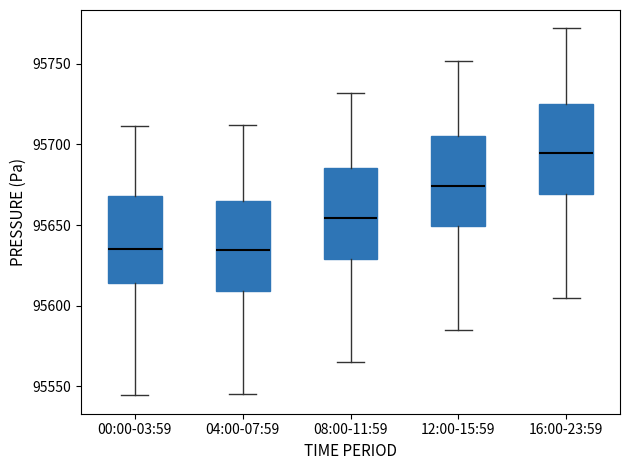

Reading left to right, transcribe this box plot: for each box, give where its median line is, the range the box spans, and where its two whiskers end, as read against the y-axis. The values are not printed on the chart, so give them approximately, as read against the axis.

00:00-03:59: median 95635, box 95615 to 95670, whiskers 95545 to 95710
04:00-07:59: median 95635, box 95610 to 95665, whiskers 95545 to 95710
08:00-11:59: median 95655, box 95630 to 95685, whiskers 95565 to 95730
12:00-15:59: median 95675, box 95650 to 95705, whiskers 95585 to 95750
16:00-23:59: median 95695, box 95670 to 95725, whiskers 95605 to 95770